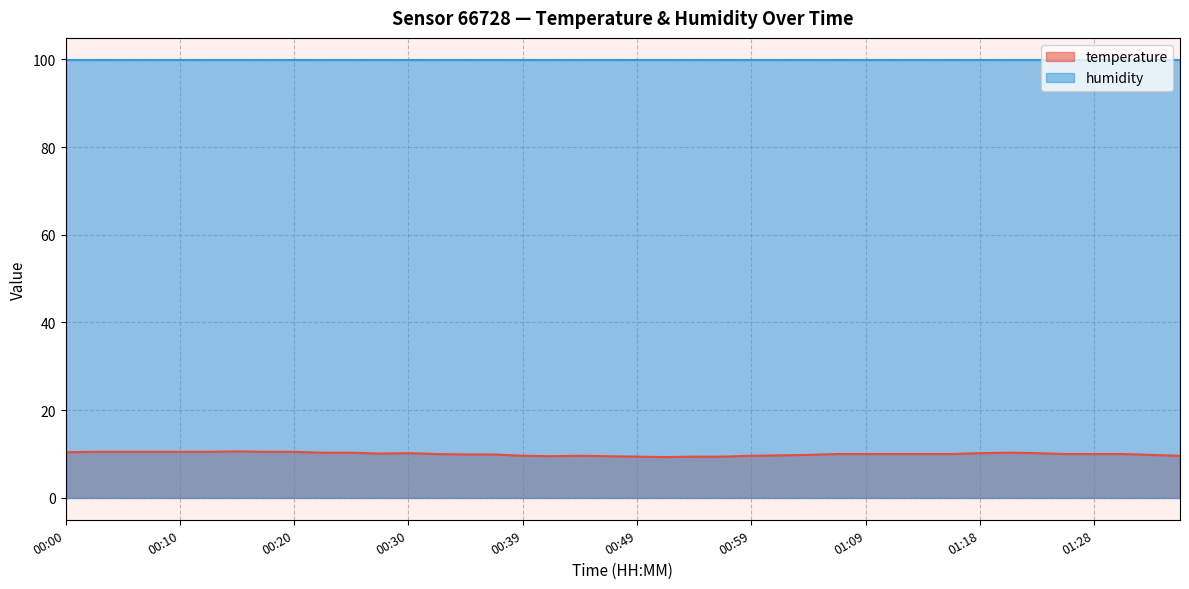

True or false: humidity and temperature cross at least once.

False